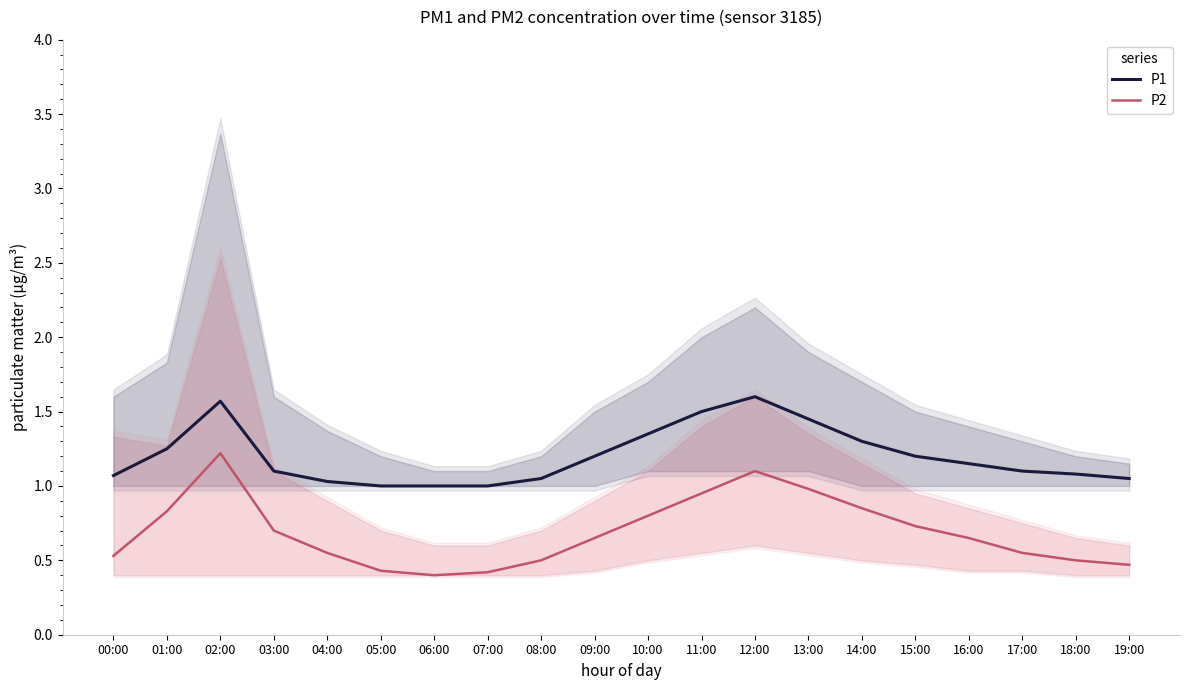

What is the sum of all P1 values?

24.1